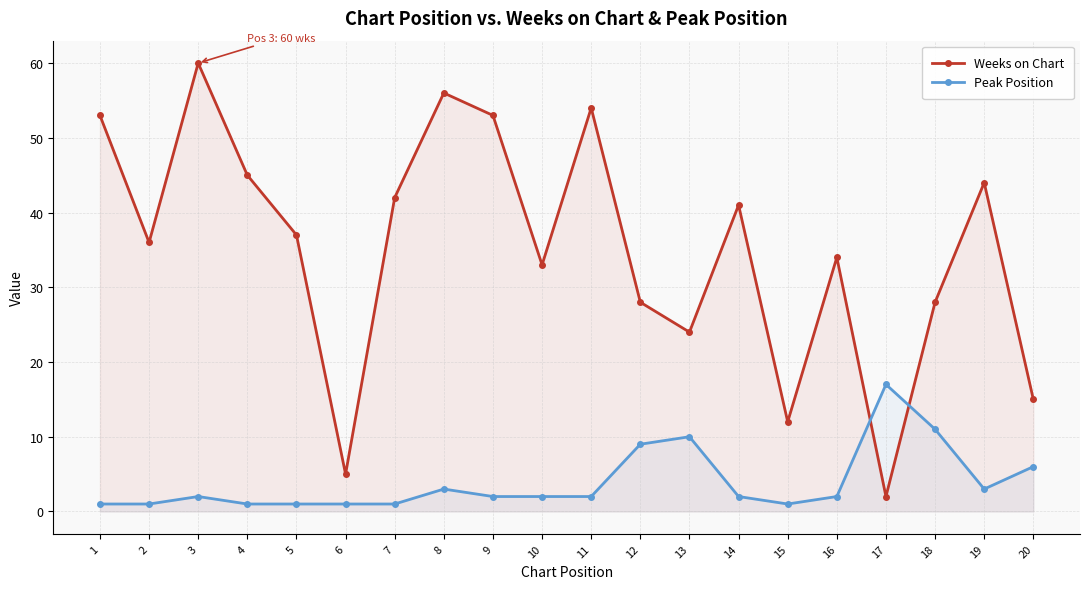

How many lines are shown in the chart?

2